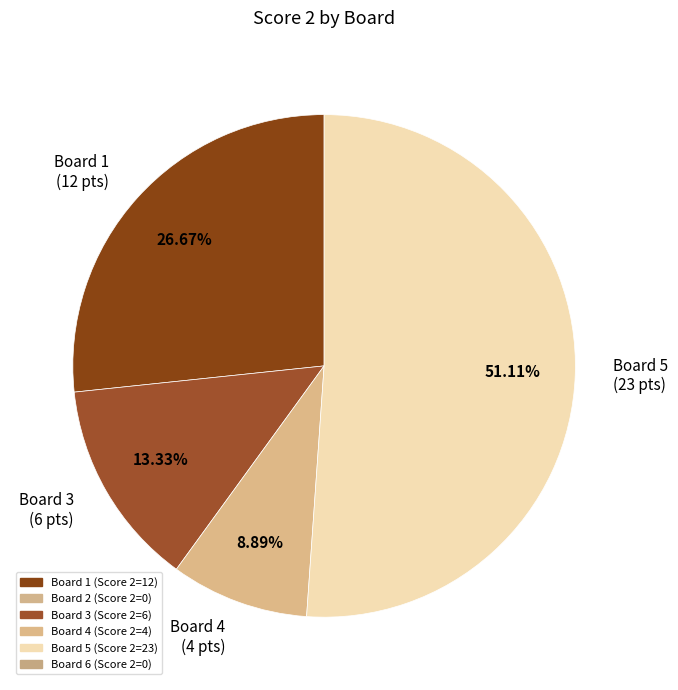

To the nearest percent, what is the average slice percentage?

25%